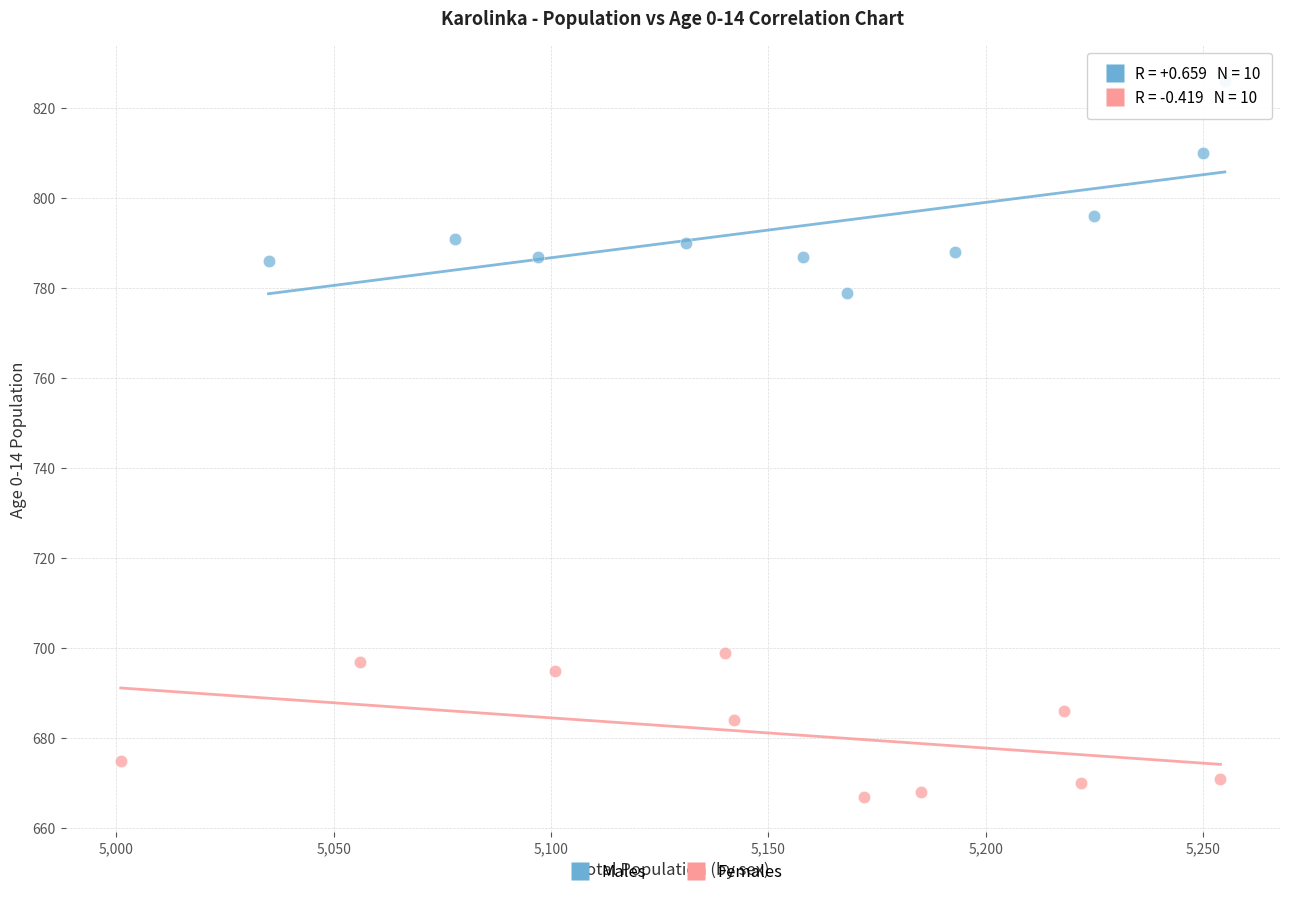

Which series contains the lowest Y value?

Females